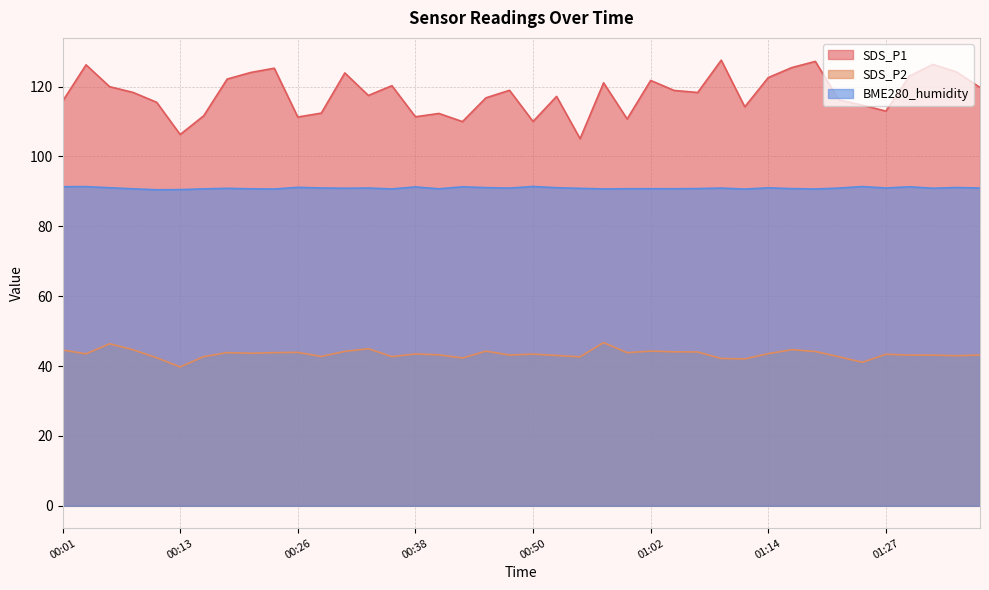

At which category does SDS_P2 reach its first local valley?

00:04